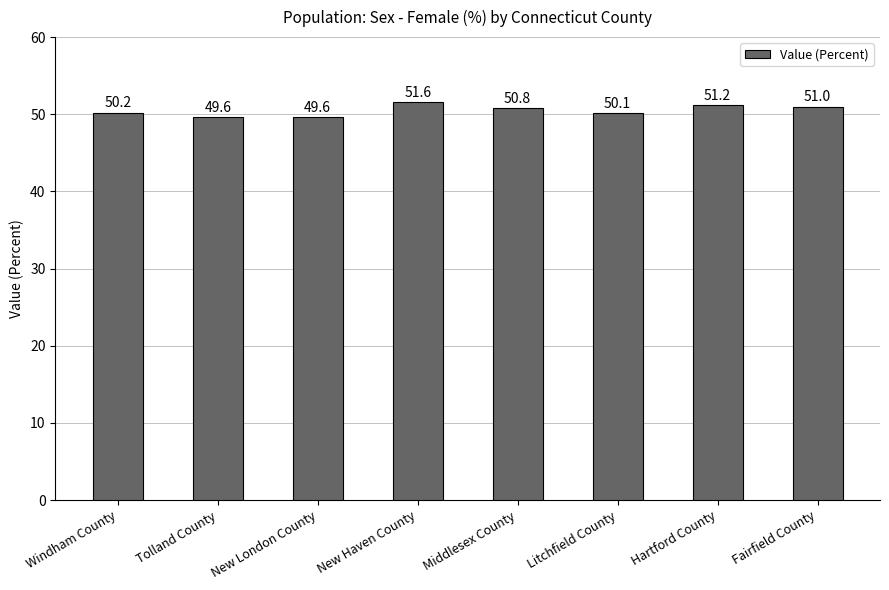

What is the difference between the values at Litchfield County and Fairfield County?

0.9